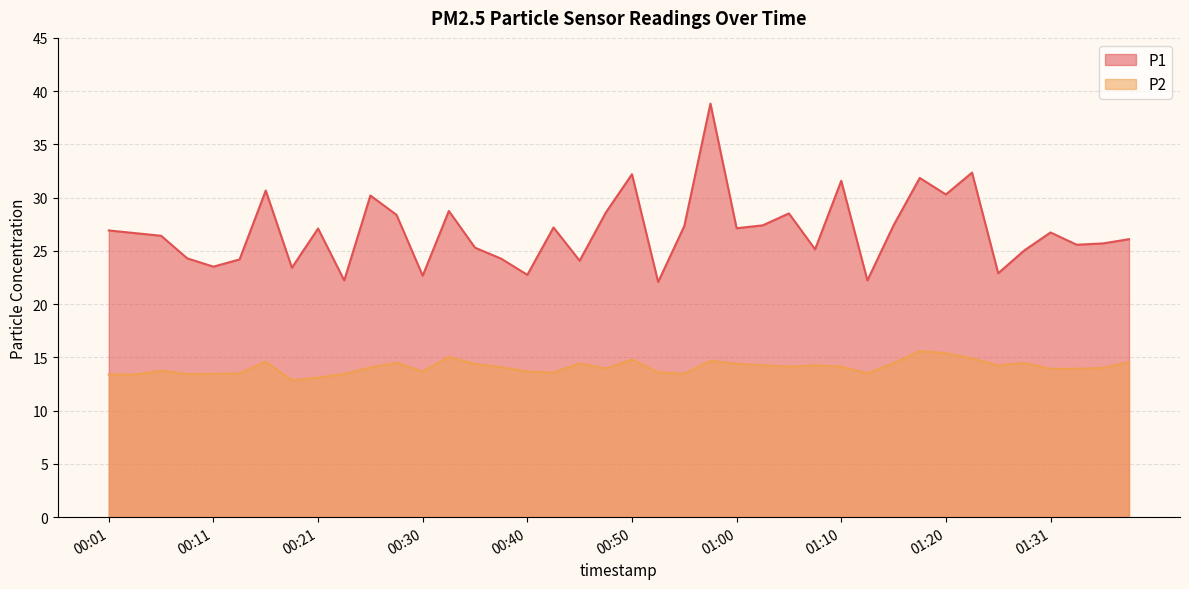

Is it true that P2 equals 24.0 at 00:33?

False